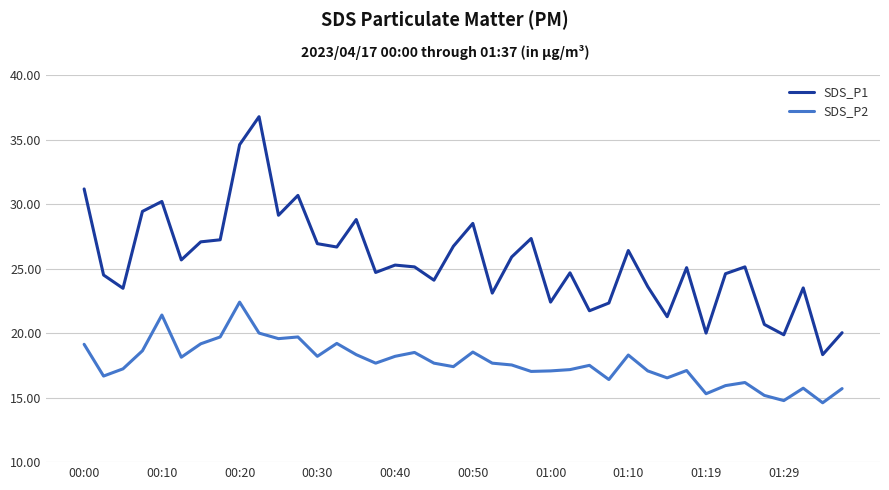

List the series in order of their peak value, lowest first.

SDS_P2, SDS_P1